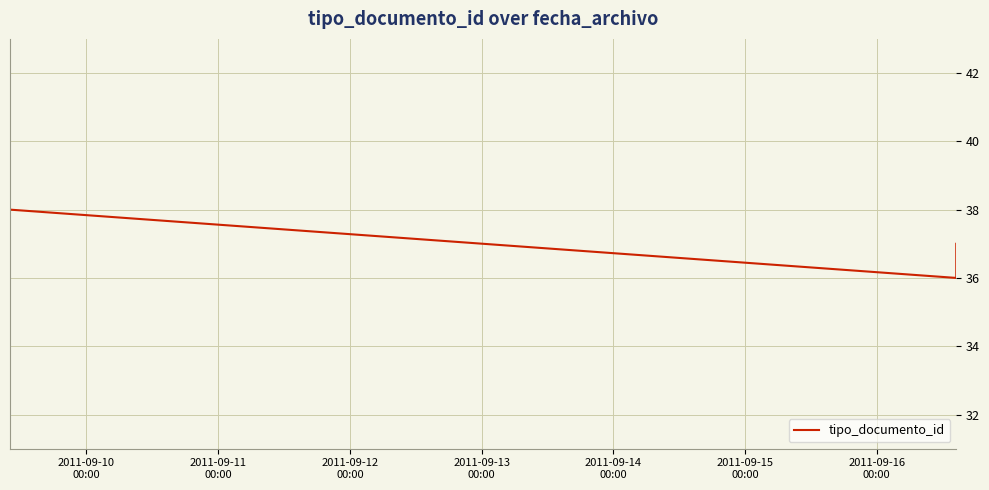

What is the sum of all values?

111